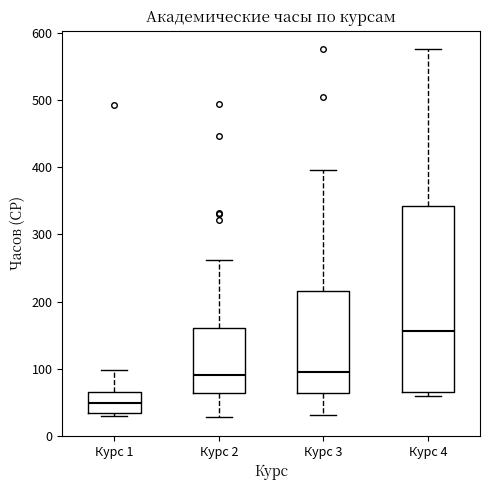

Reading left to right, transcribe this box plot: for each box, give where its median line is, the range the box spans, and where its two whiskers end, as read against the y-axis. The values are not printed on the chart, so give them approximately, as read against the axis.

Курс 1: median 50, box 30 to 70, whiskers 30 (just below the box's lower edge) to 100
Курс 2: median 90, box 60 to 160, whiskers 30 to 260
Курс 3: median 100, box 60 to 220, whiskers 30 to 400
Курс 4: median 160, box 60 to 340, whiskers 60 (just below the box's lower edge) to 580